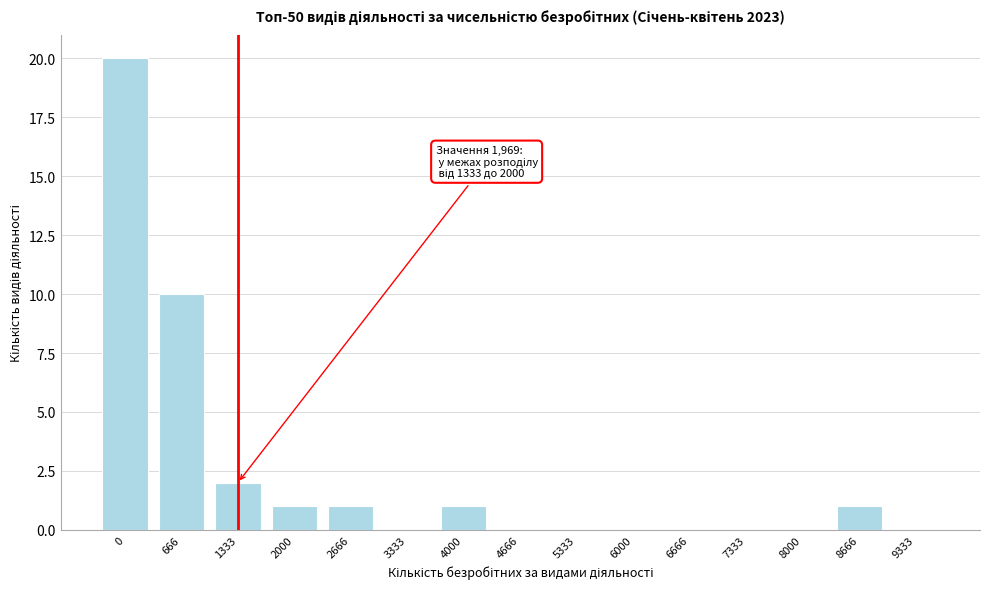

Reading left to right, what are all the values shown in this chart?

0=20	666=10	1333=2	2000=1	2666=1	3333=0	4000=1	4666=0	5333=0	6000=0	6666=0	7333=0	8000=0	8666=1	9333=0